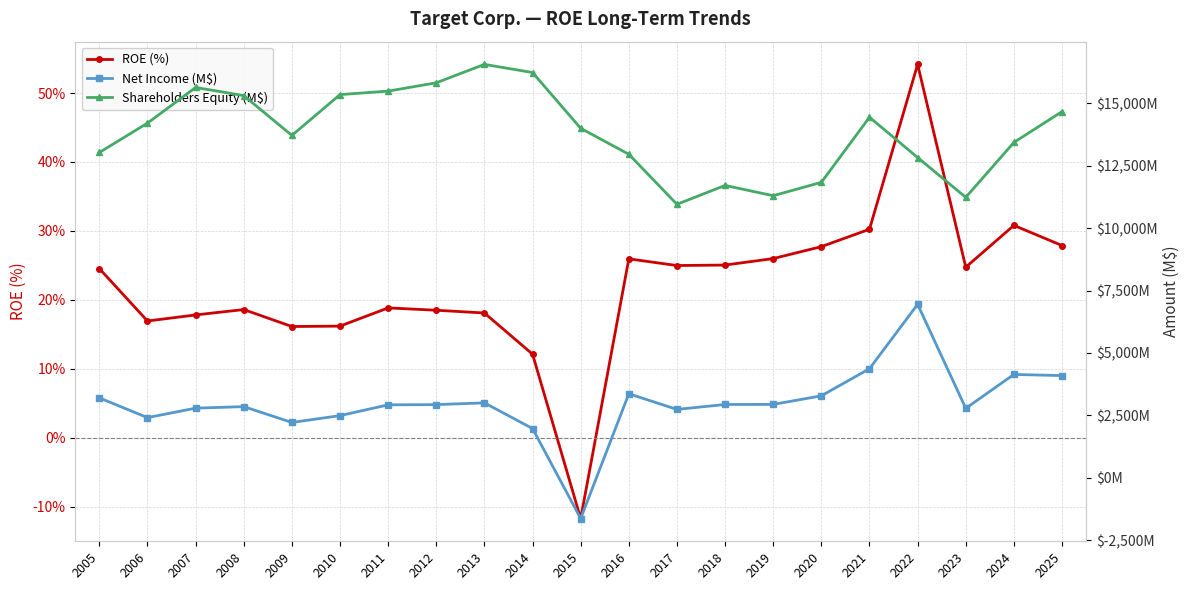

Is this an area chart (filled region under the line)?

No